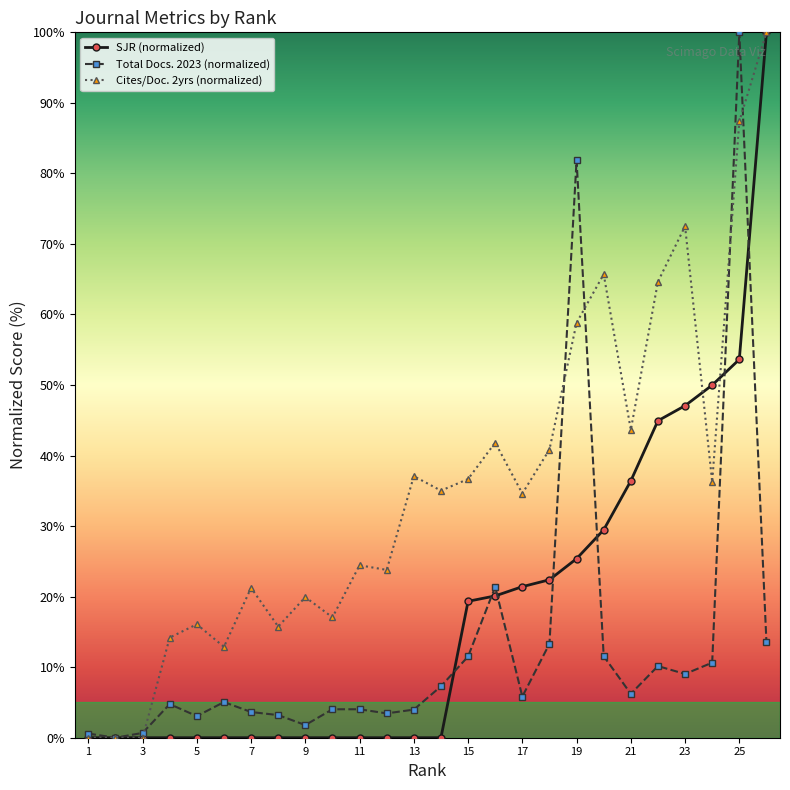

Is this an area chart (filled region under the line)?

No